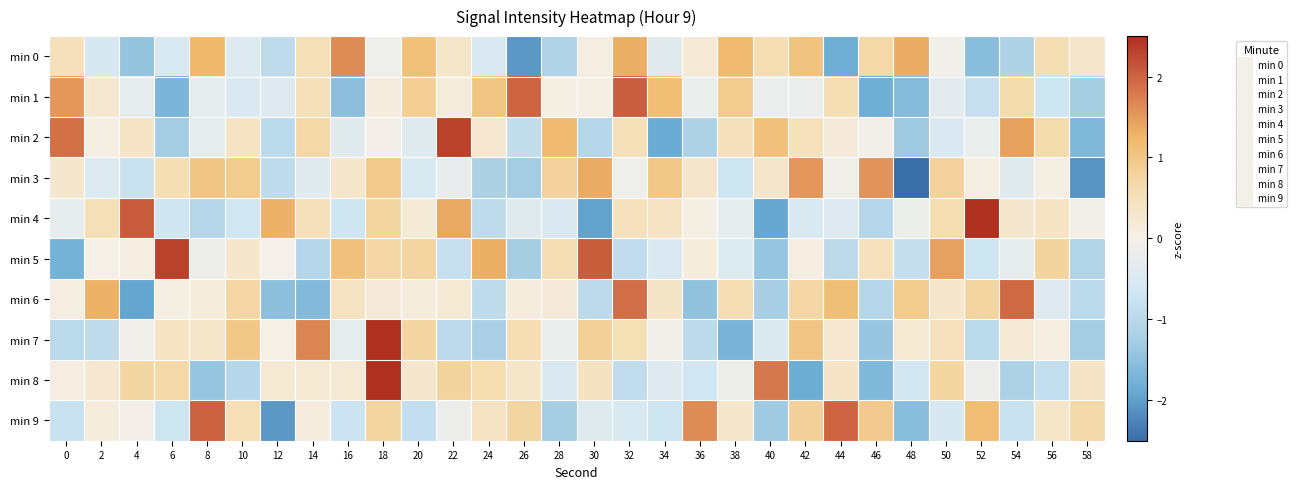

What is the difference between the highest and lowest values at 48?

4.1